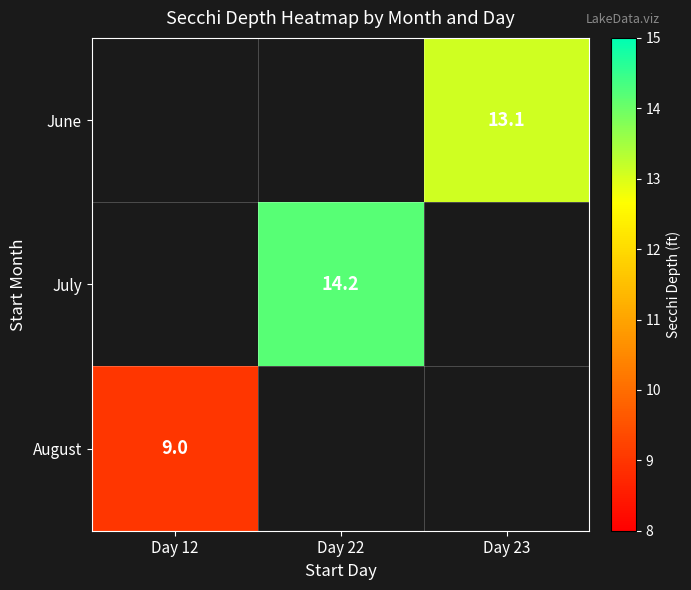

True or false: August has a value of 3.7 at Day 12.

False